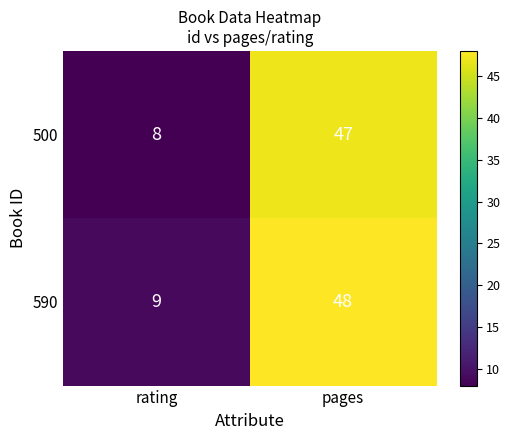

Which series has the largest total across all categories?

590